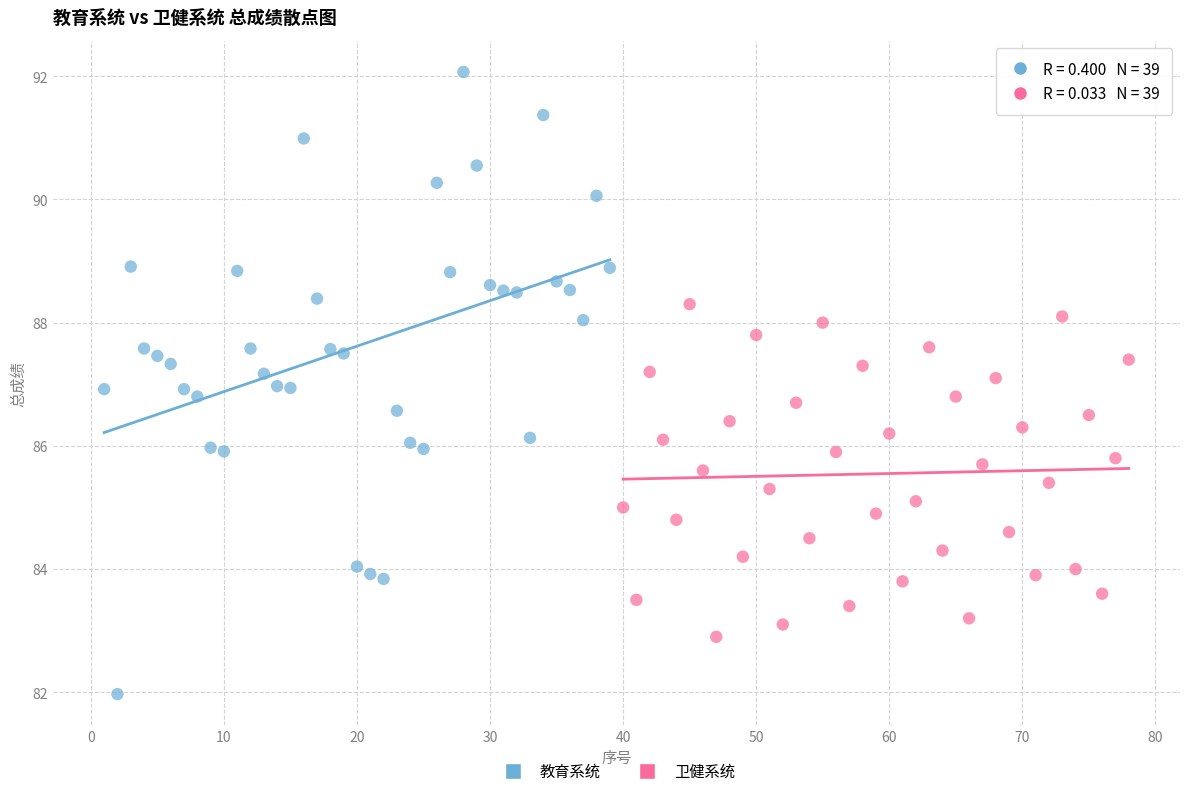

Which series reaches the maximum Y coordinate?

教育系统